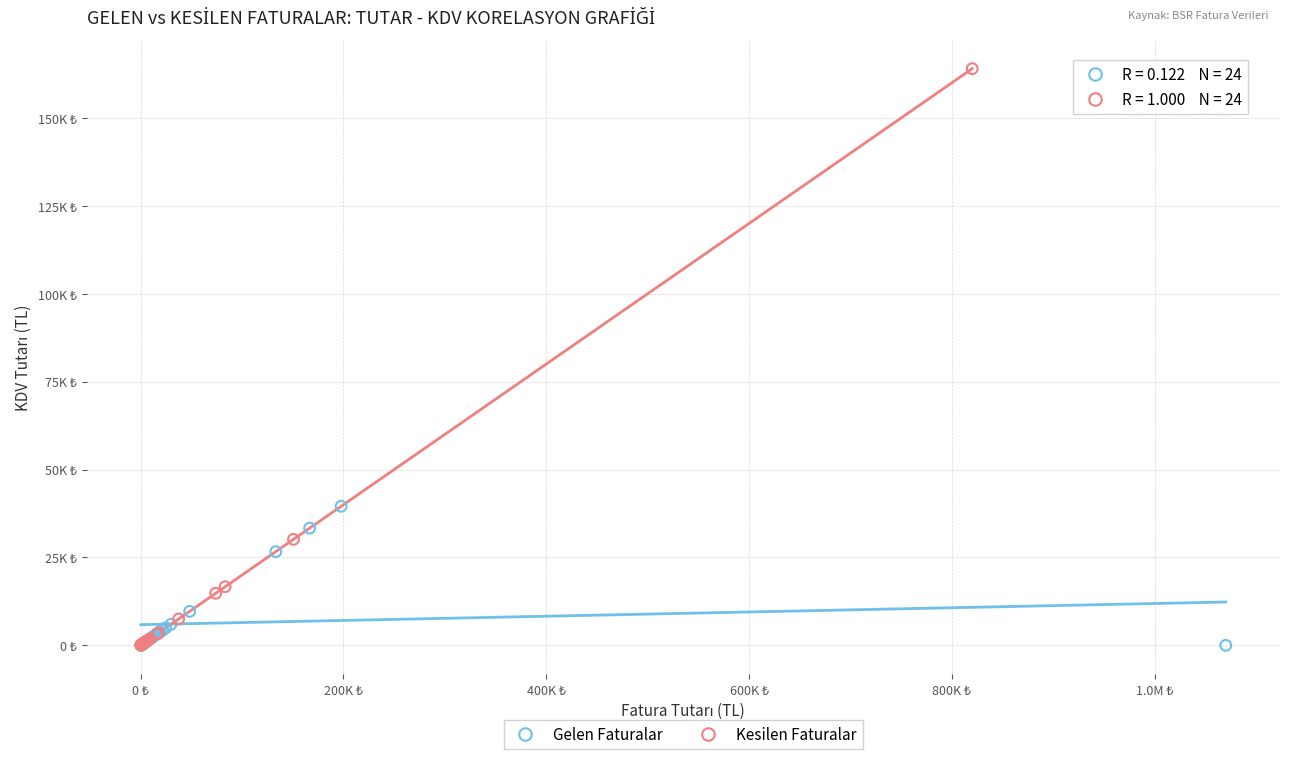

What are all the series names shown in the legend?

Gelen Faturalar, Kesilen Faturalar